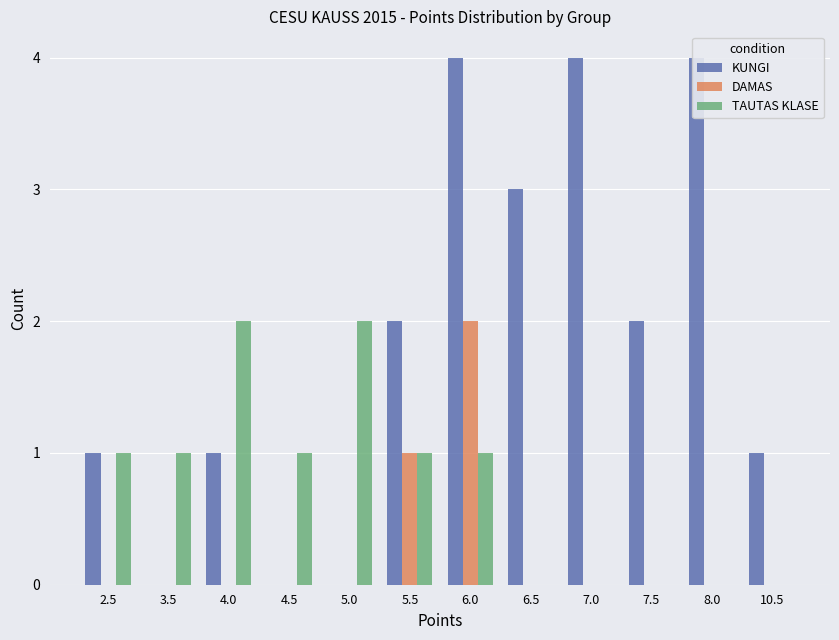

How many KUNGI values are between 1 and 4?

9